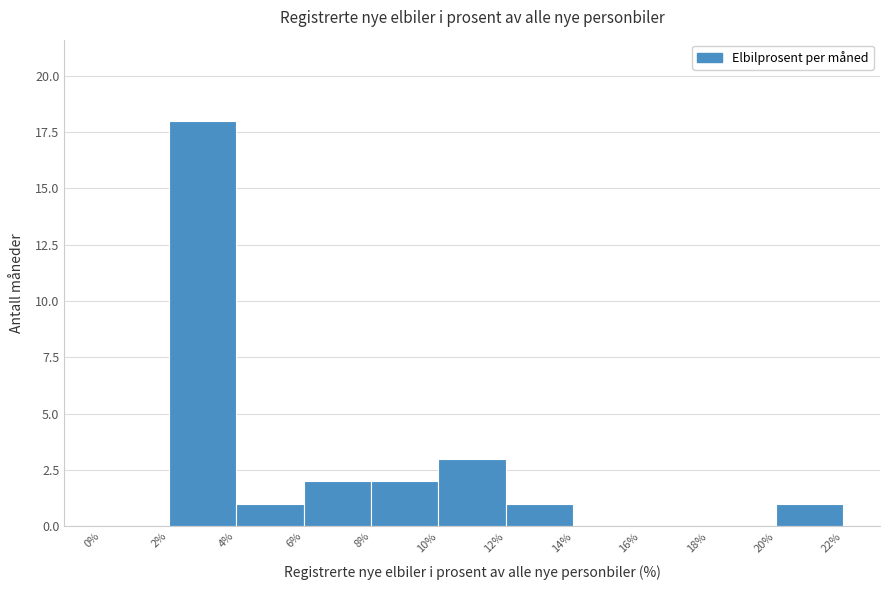

Reading left to right, transcribe this chart: for each bar, give the range it covers on the x-axis and its height. The values are not printed on the chart, so give them approximately, as read against the axis.

0% to 2%: 0
2% to 4%: 18
4% to 6%: 1
6% to 8%: 2
8% to 10%: 2
10% to 12%: 3
12% to 14%: 1
14% to 16%: 0
16% to 18%: 0
18% to 20%: 0
20% to 22%: 1